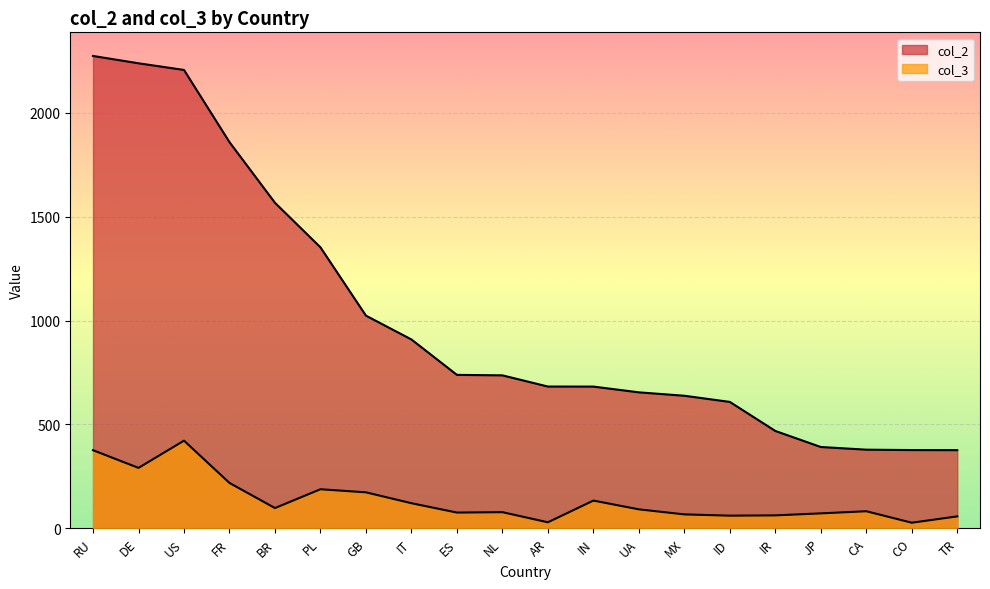

Reading right to left, extract all data points from this chart.

col_2: 376.5	376.9	378.8	391.6	468.9	608.7	638.4	654.8	682.5	682.7	736.6	738.9	909.4	1024.2	1353.0	1567.6	1859.6	2207.2	2239.3	2274.6
col_3: 57.5	27.0	82.3	72.0	62.4	61.0	67.1	91.5	133.6	29.1	77.8	75.9	121.0	173.3	188.2	97.7	218.6	422.2	291.0	376.2